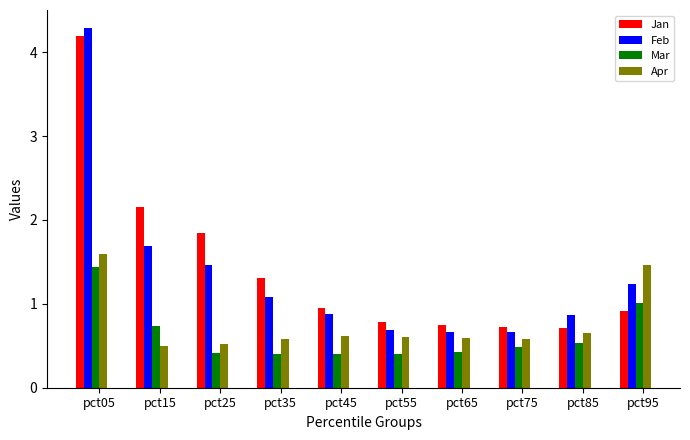

Is the value of Apr at pct95 greater than the value of Feb at pct85?

Yes